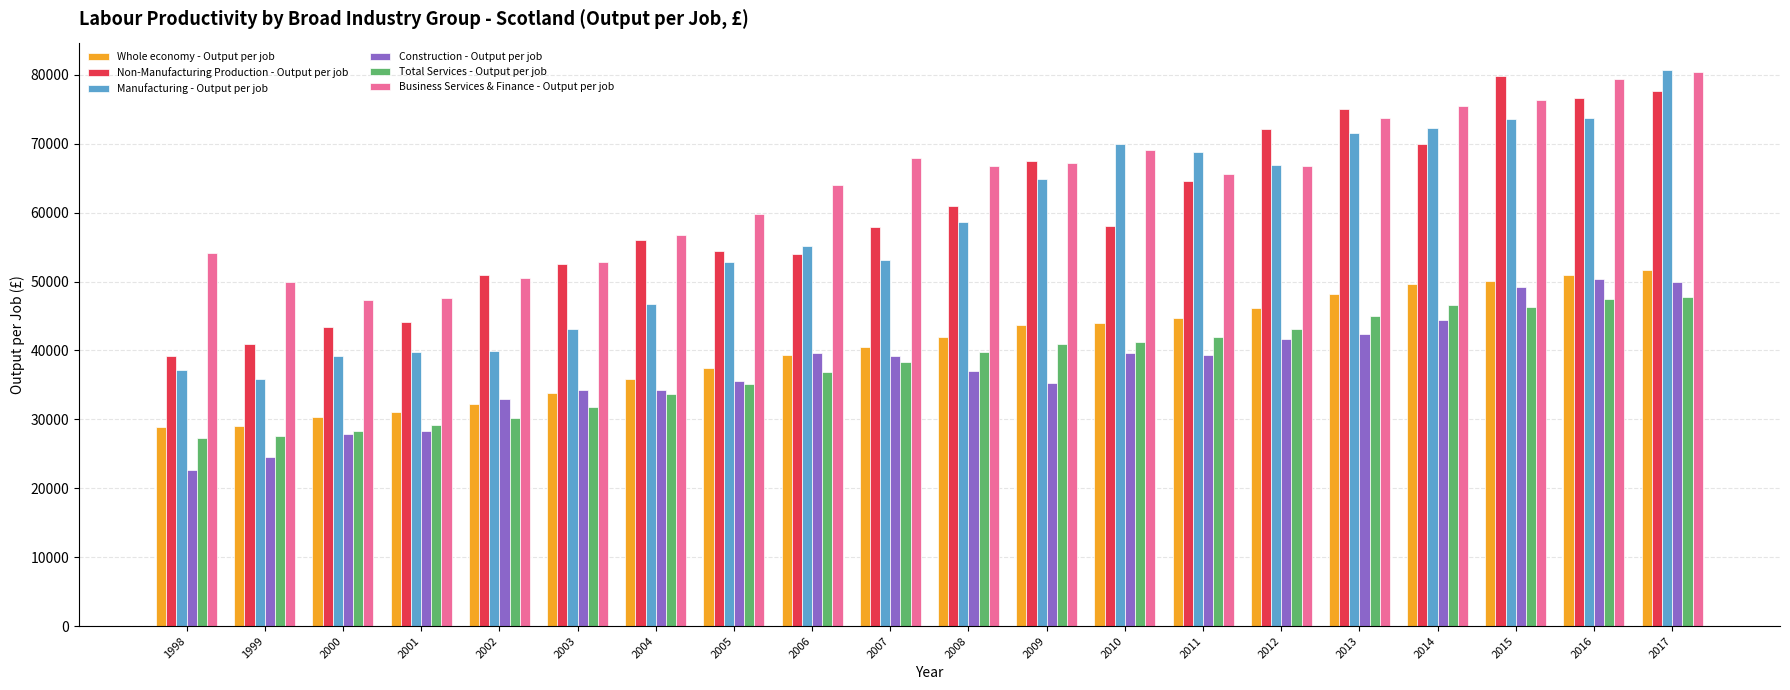

What is the difference between the maximum and minimum values in the Non-Manufacturing Production - Output per job series?

40680.7